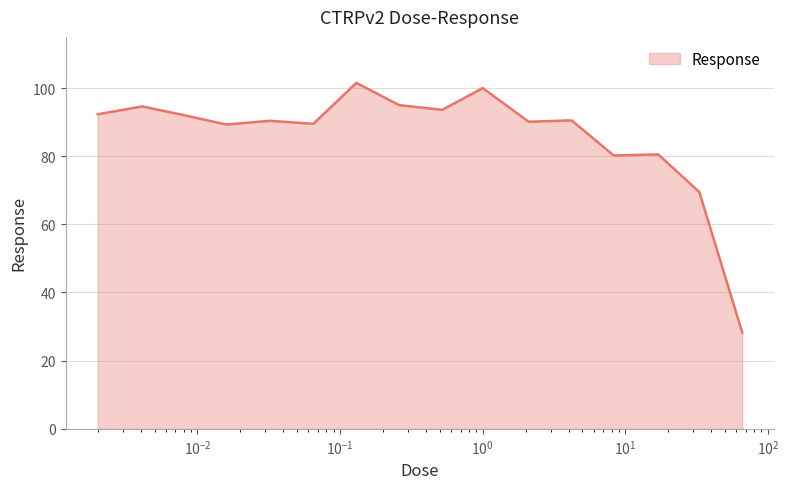

What is the smallest value displayed?

28.3